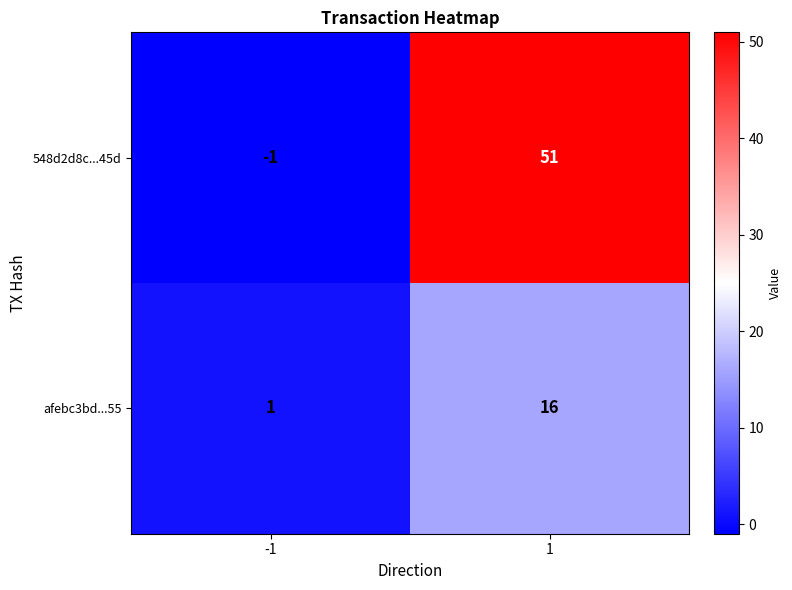

What is the sum of the afebc3bd...55 values at 1 and -1?

17